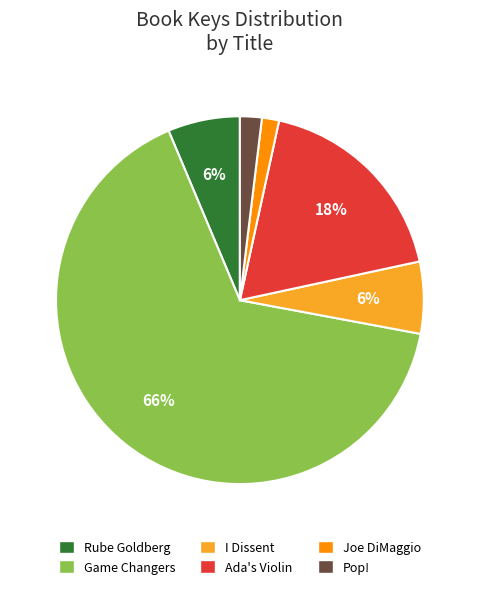

Which category has the biggest portion of the pie?

Game Changers